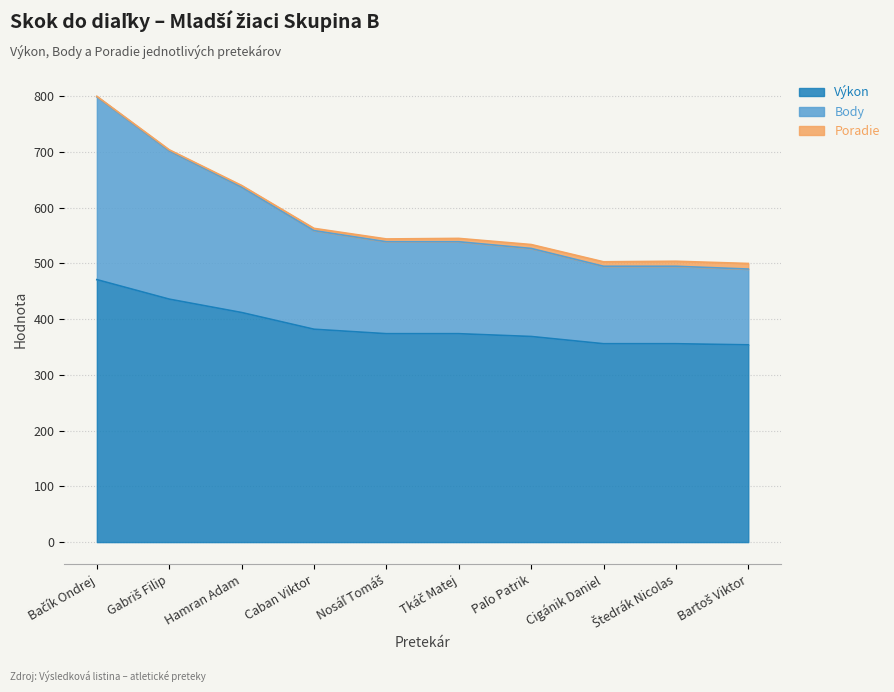

What is the label of the 9th point from the left?

Štedrák Nicolas